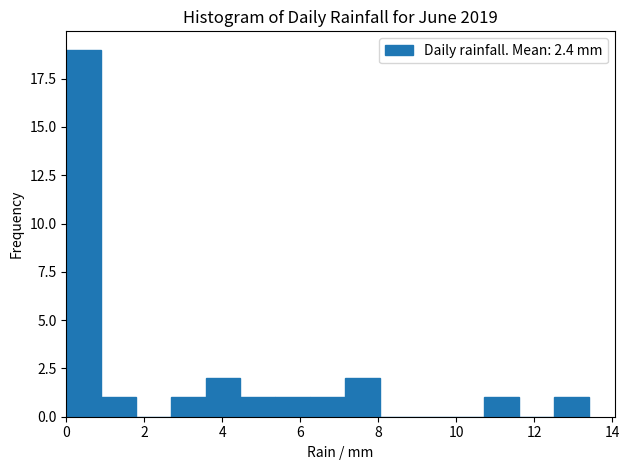

Reading left to right, transcribe this chart: for each bar, give the range it covers on the x-axis and its height. Neither the bar edges nor the heights are printed on the chart, so give them approximately, as read against the axes.

0.0 to 0.8: 19
0.8 to 1.8: 1
1.8 to 2.6: 0
2.6 to 3.6: 1
3.6 to 4.4: 2
4.4 to 5.4: 1
5.4 to 6.2: 1
6.2 to 7.2: 1
7.2 to 8.0: 2
8.0 to 9.0: 0
9.0 to 9.8: 0
9.8 to 10.8: 0
10.8 to 11.6: 1
11.6 to 12.6: 0
12.6 to 13.4: 1